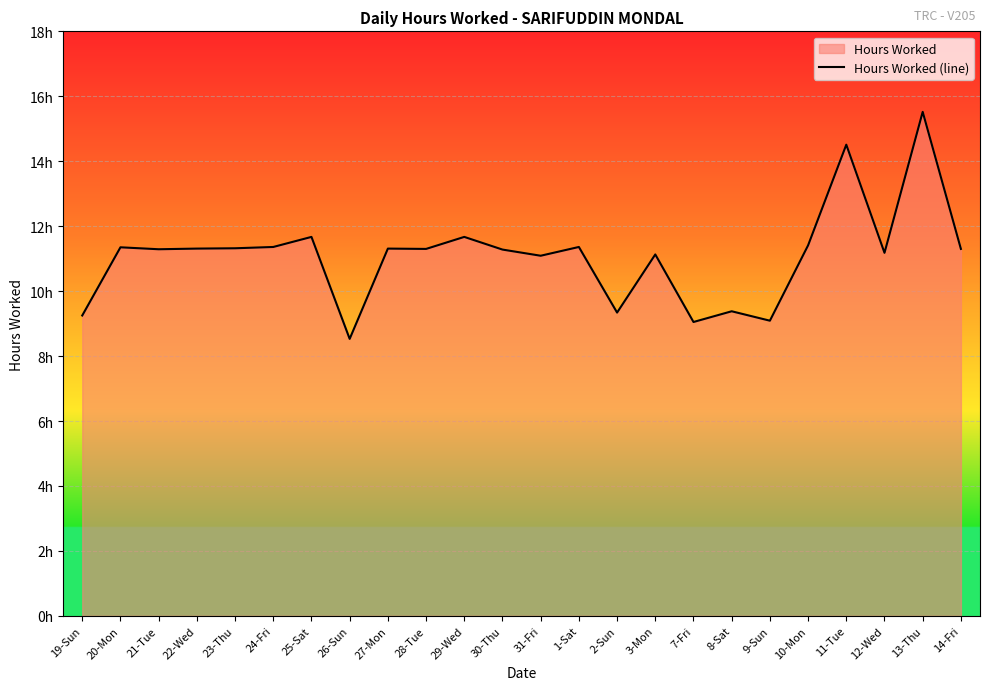

Reading left to right, extract all data points from this chart.

19-Sun=9.2	20-Mon=11.3	21-Tue=11.3	22-Wed=11.3	23-Thu=11.3	24-Fri=11.4	25-Sat=11.7	26-Sun=8.5	27-Mon=11.3	28-Tue=11.3	29-Wed=11.7	30-Thu=11.3	31-Fri=11.1	1-Sat=11.4	2-Sun=9.3	3-Mon=11.1	7-Fri=9.1	8-Sat=9.4	9-Sun=9.1	10-Mon=11.4	11-Tue=14.5	12-Wed=11.2	13-Thu=15.5	14-Fri=11.3